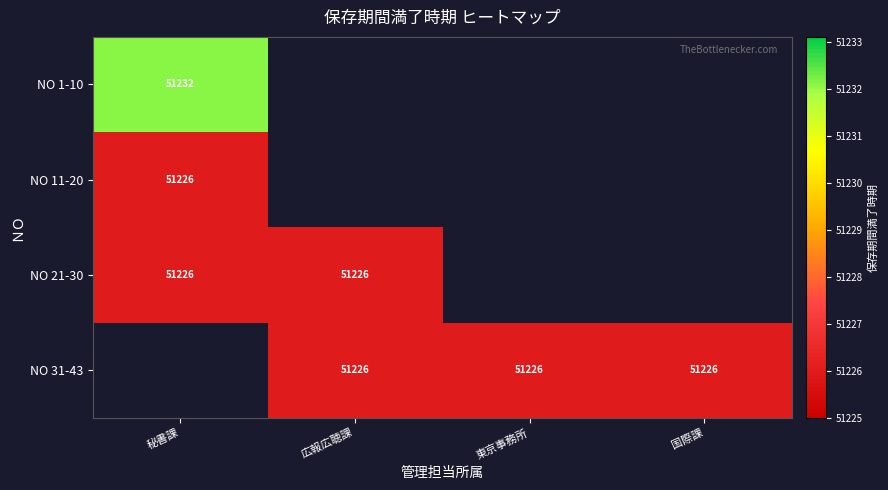

At which label does NO 11-20 reach its minimum?

秘書課